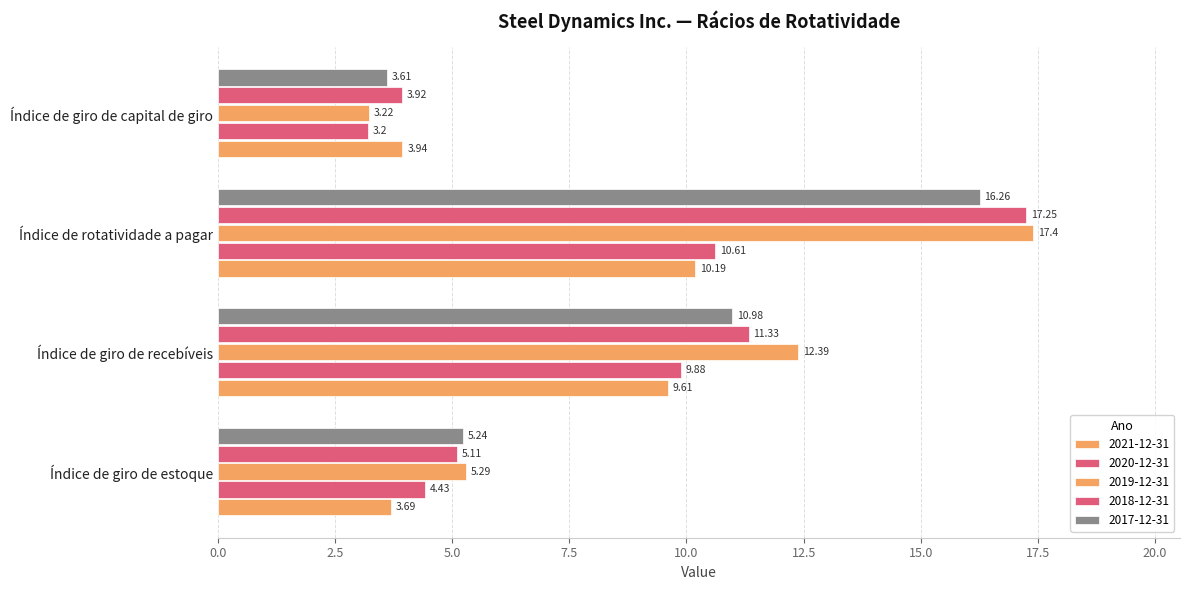

Reading left to right, transcribe all the data shown in this chart.

2021-12-31: Índice de giro de estoque=3.7	Índice de giro de recebíveis=9.6	Índice de rotatividade a pagar=10.2	Índice de giro de capital de giro=3.9
2020-12-31: Índice de giro de estoque=4.4	Índice de giro de recebíveis=9.9	Índice de rotatividade a pagar=10.6	Índice de giro de capital de giro=3.2
2019-12-31: Índice de giro de estoque=5.3	Índice de giro de recebíveis=12.4	Índice de rotatividade a pagar=17.4	Índice de giro de capital de giro=3.2
2018-12-31: Índice de giro de estoque=5.1	Índice de giro de recebíveis=11.3	Índice de rotatividade a pagar=17.2	Índice de giro de capital de giro=3.9
2017-12-31: Índice de giro de estoque=5.2	Índice de giro de recebíveis=11.0	Índice de rotatividade a pagar=16.3	Índice de giro de capital de giro=3.6